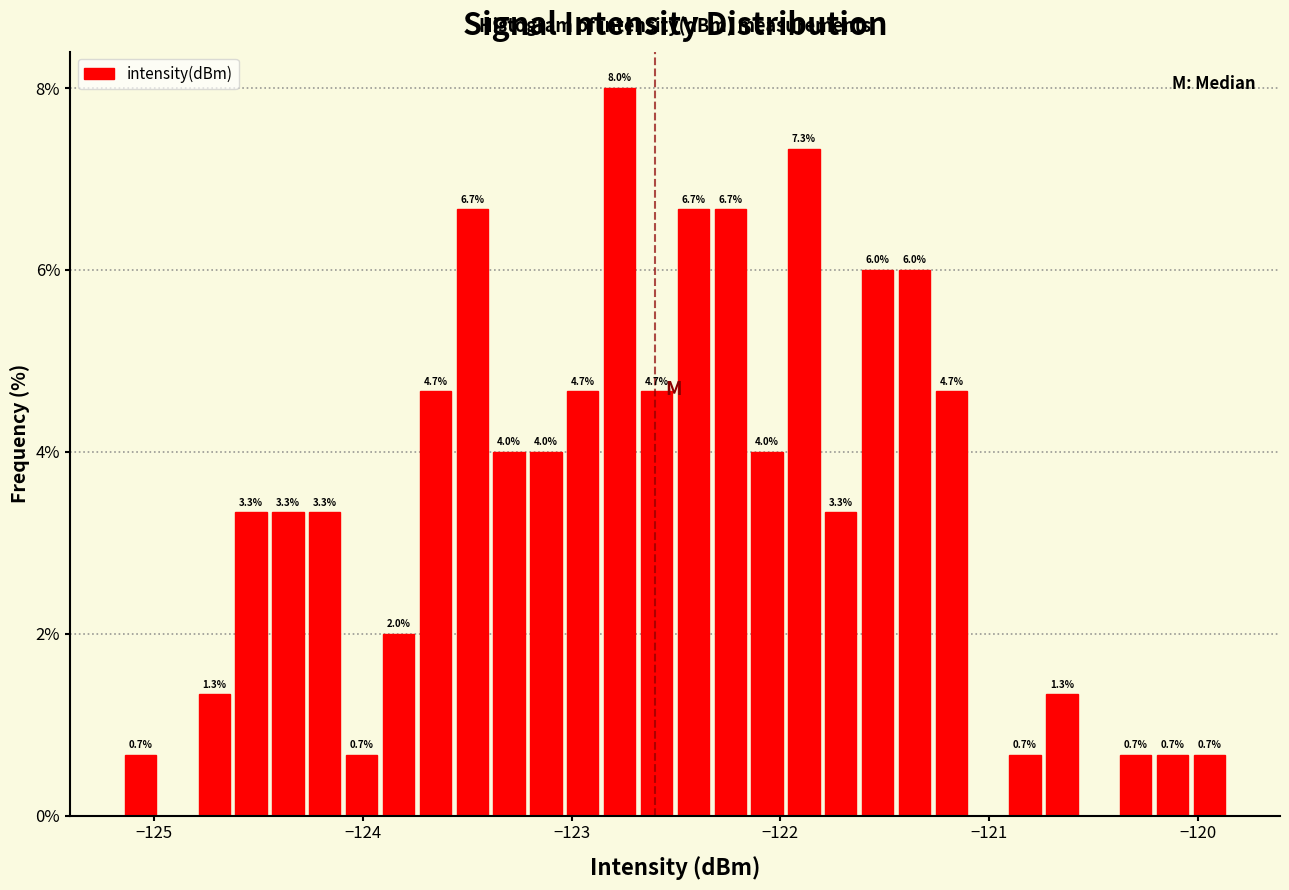

Read against the x-axis, roughly where is the centre of the tallest bar?

-122.8